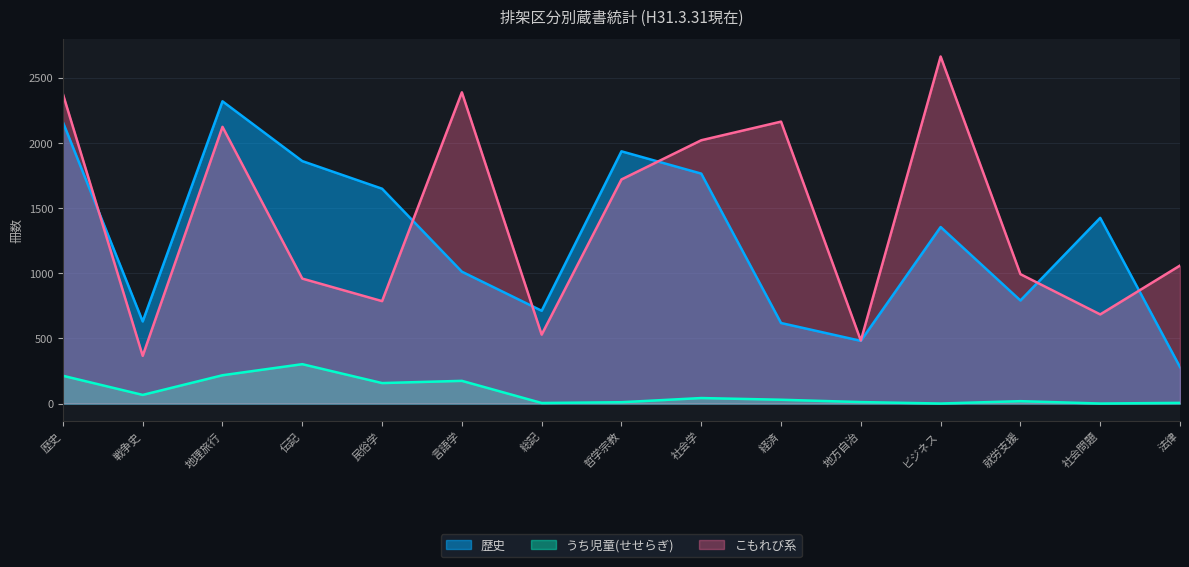

Reading left to right, list all the values displayed in this chart.

歴史: 2160	630	2320	1861	1649	1012	712	1936	1765	618	481	1355	791	1425	280
うち児童(せせらぎ): 213	66	217	302	157	174	4	10	42	29	11	0	18	0	5
こもれび系: 2376	366	2124	959	786	2389	529	1720	2021	2164	483	2664	993	684	1059